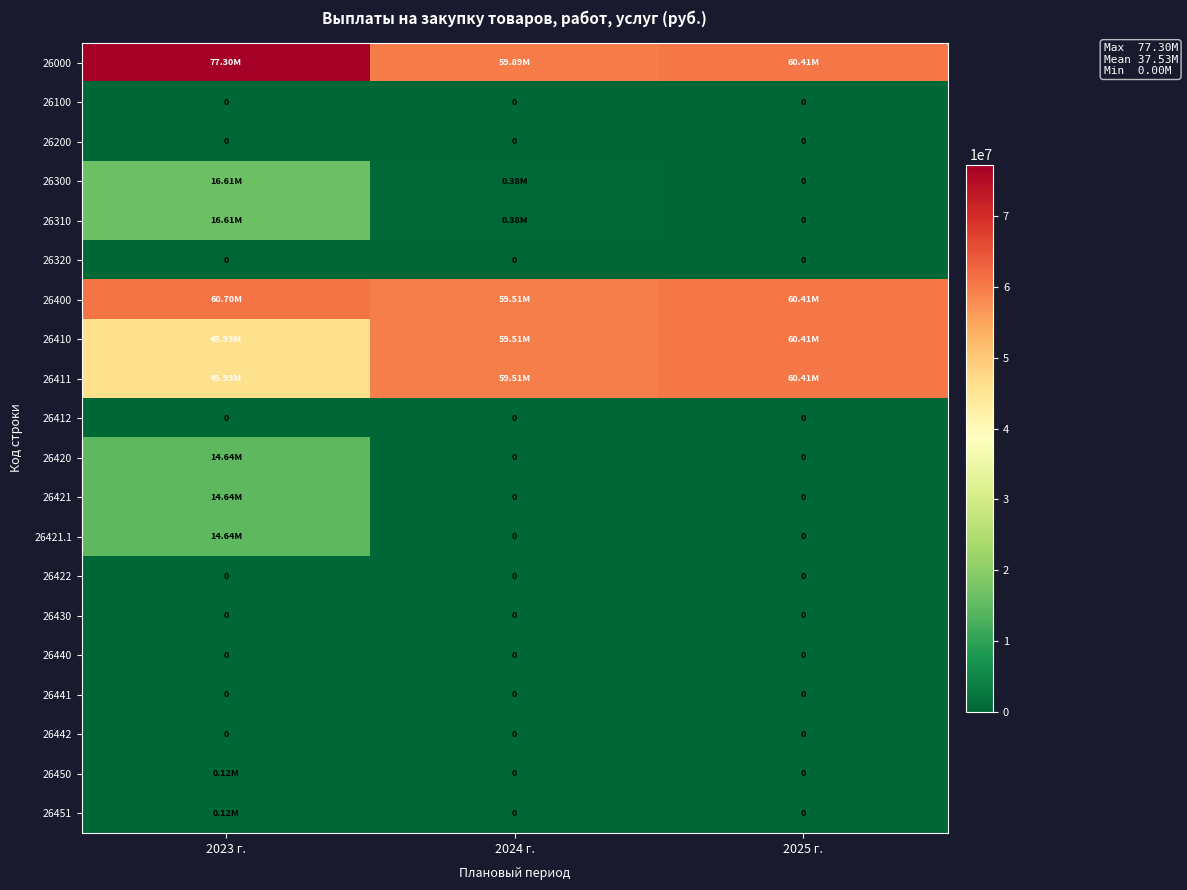

At which label does 26422 reach its peak?

2023 г.